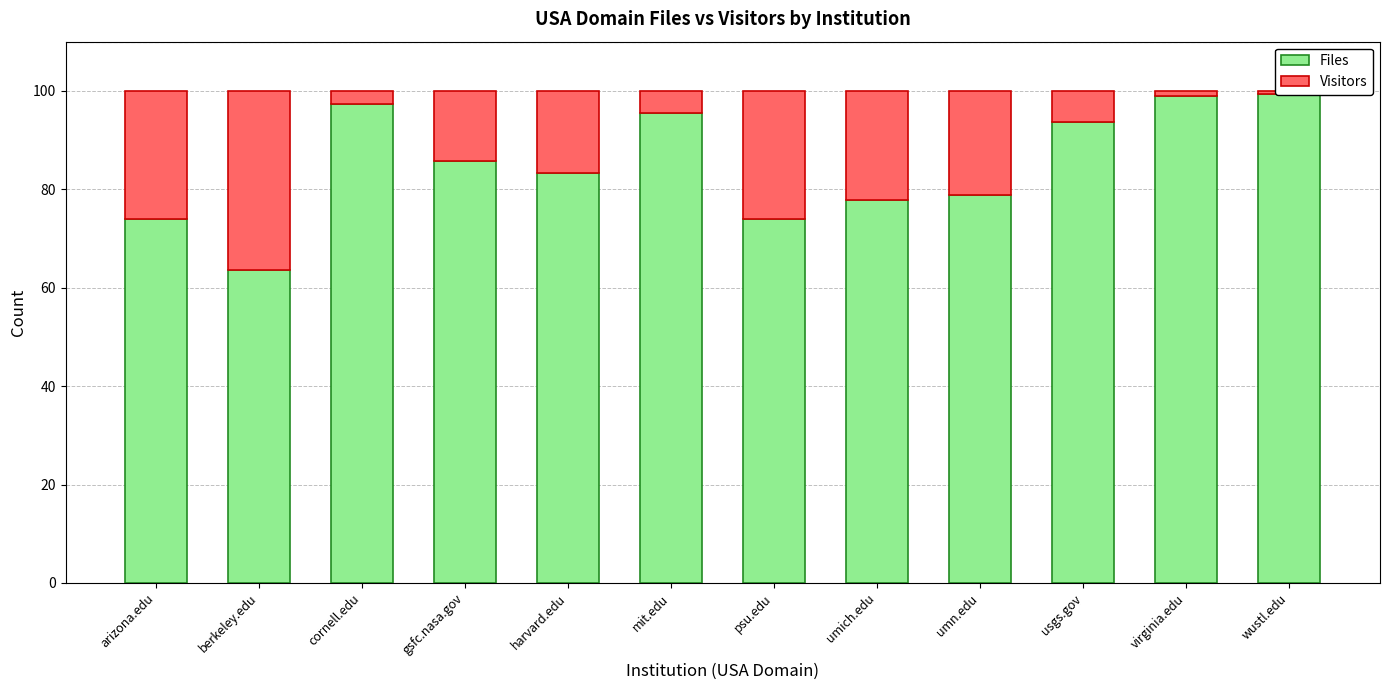

Rank the series by their maximum value, from highest to lowest.

Files, Visitors